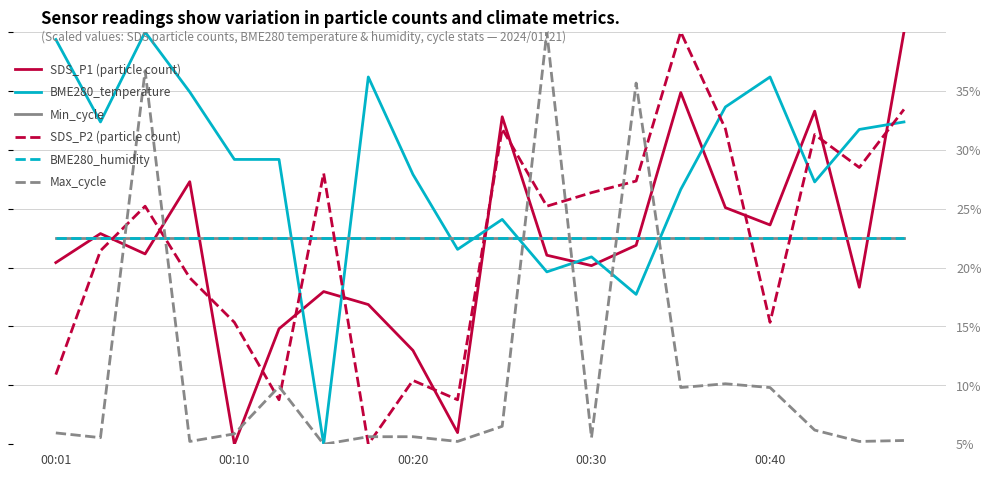

Which series ends up on top after the final intersection of Max_cycle and BME280_humidity?

BME280_humidity